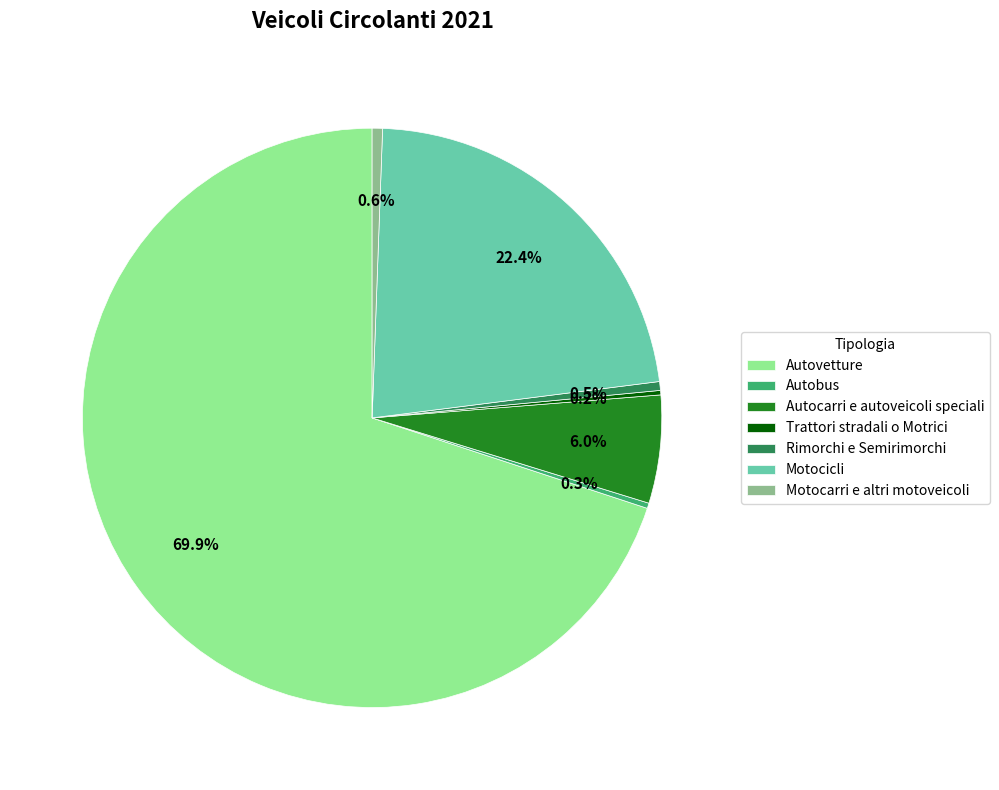

Which has a higher value, Rimorchi e Semirimorchi or Motocicli?

Motocicli